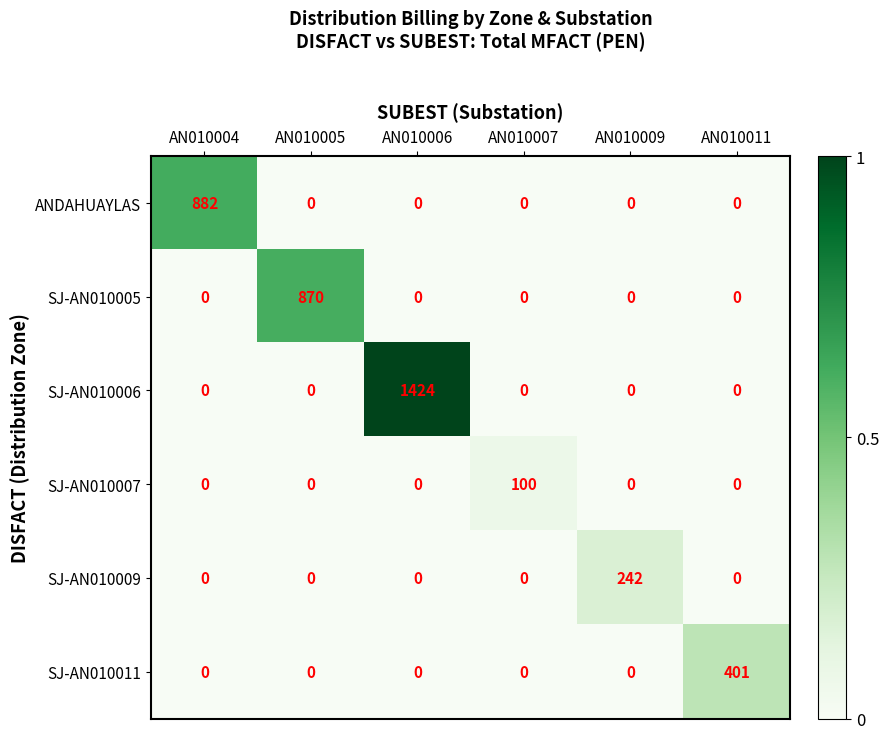

How many data points does each series have?

6